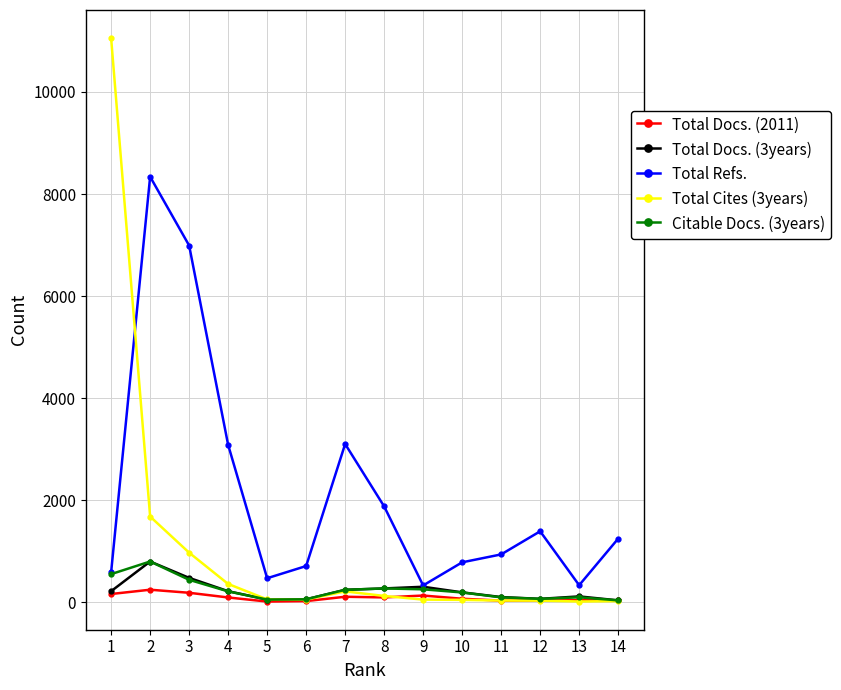

What is the highest value of the Total Refs. series?

8339